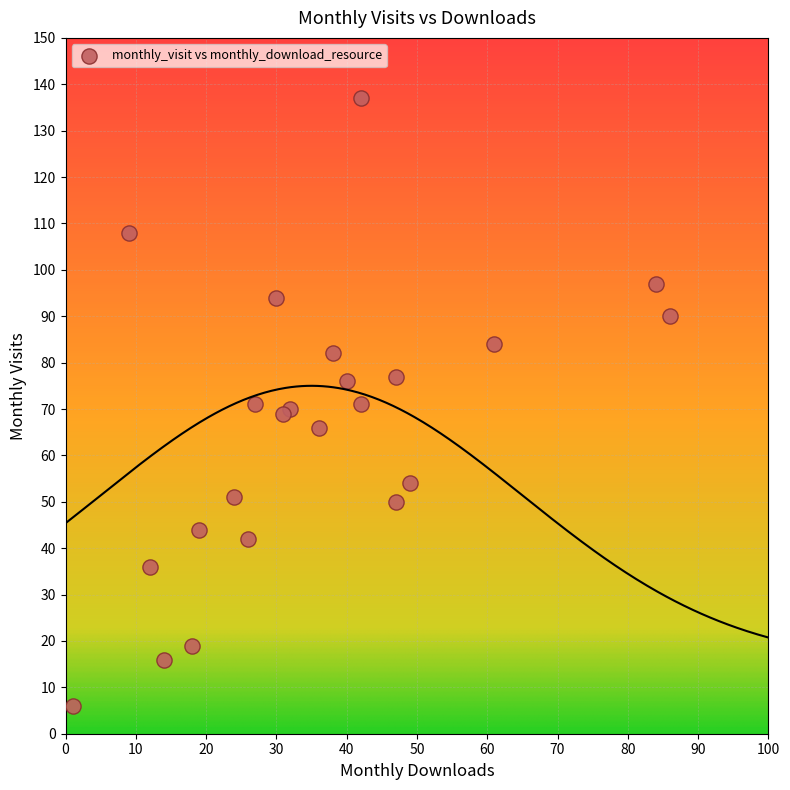

What is the range of X values (max minus min)?

85